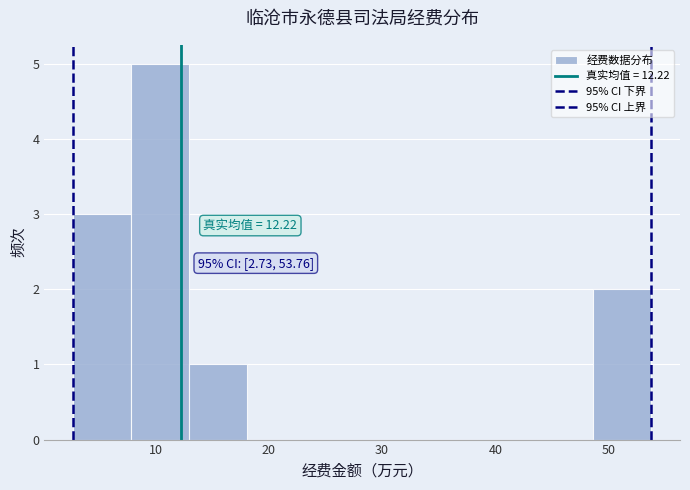

Over which range of the x-axis is the bar tallest?

8 to 13